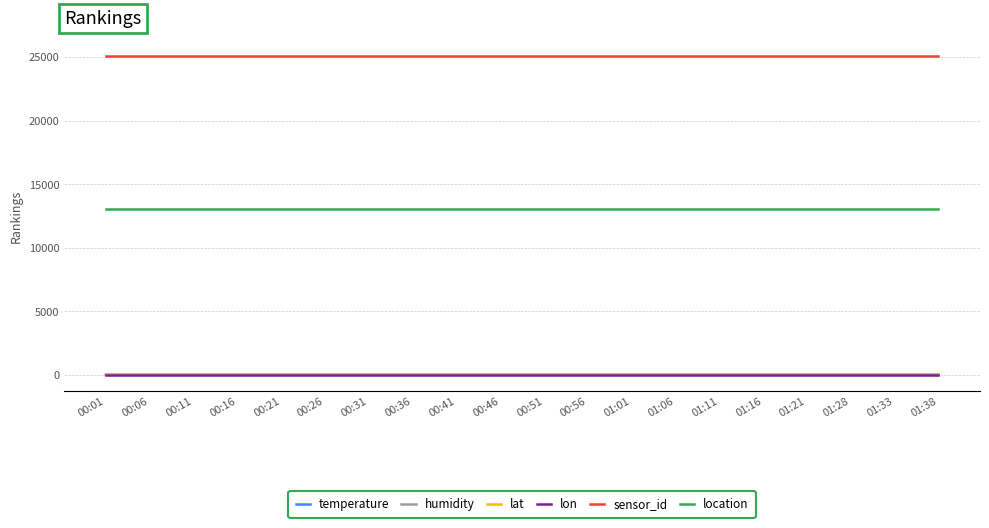

Which series has the largest total across all categories?

sensor_id